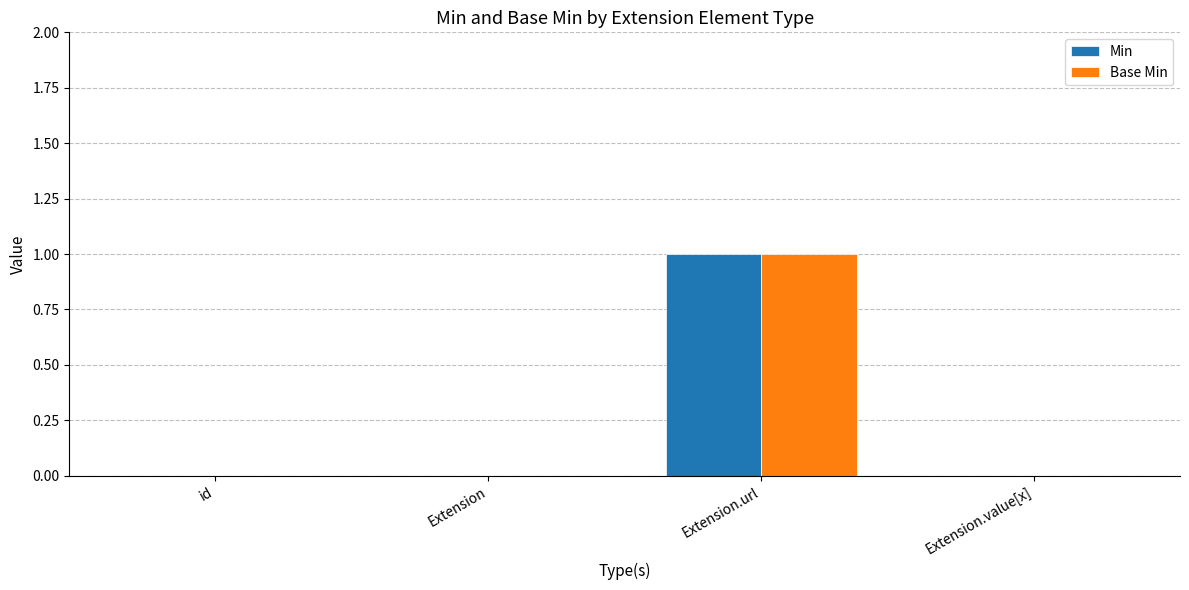

Is it true that Base Min equals 0 at Extension.value[x]?

True